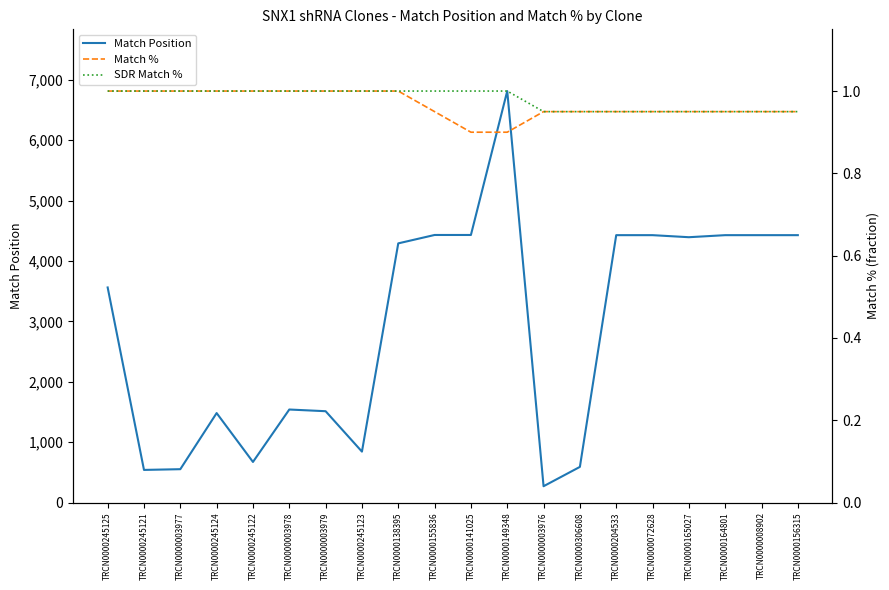

Rank the series by their maximum value, from lowest to highest.

Match %, SDR Match %, Match Position